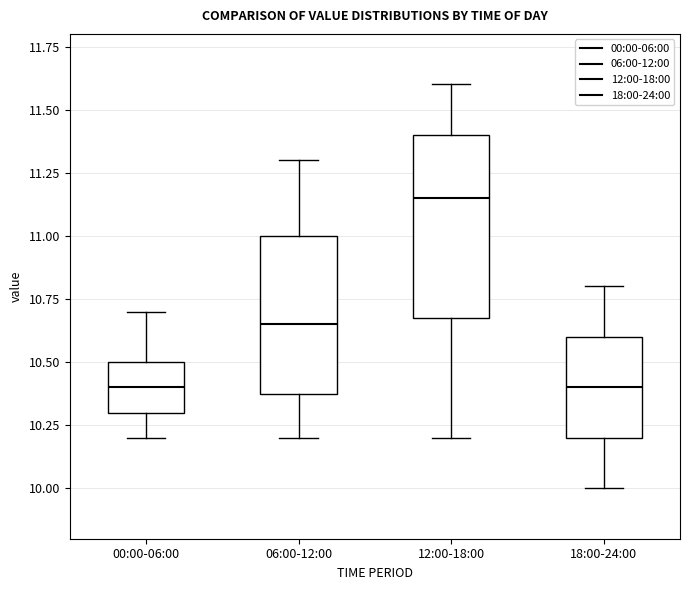

Where is the upper edge of the box for 12:00-18:00 on the y-axis? The values are not printed on the chart, so give them approximately, as read against the axis.

11.40